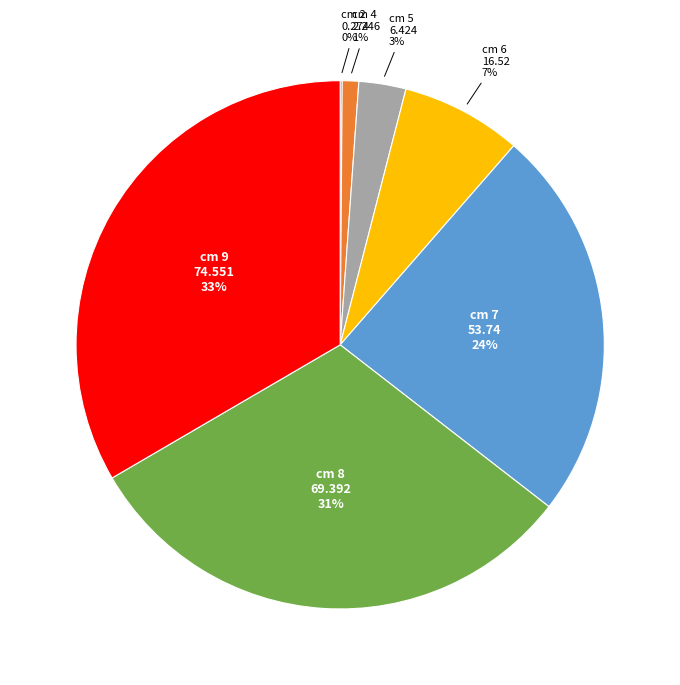

Does any single category account for the majority?

No